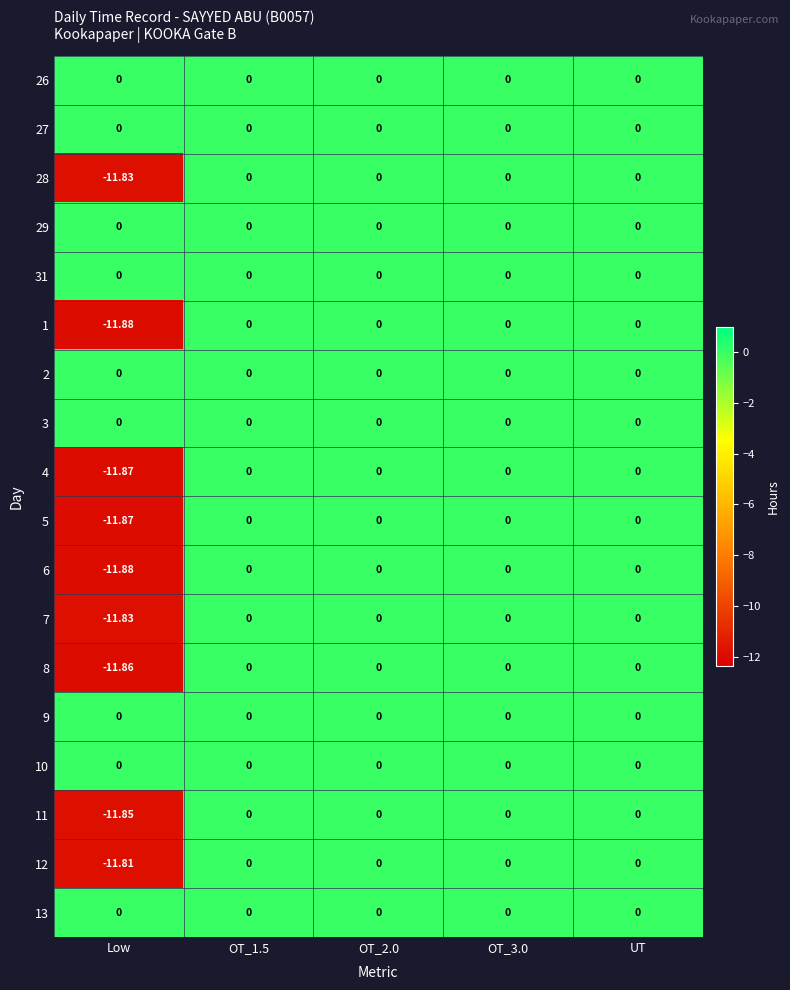

Which category has the lowest value in the 1 series?

Low